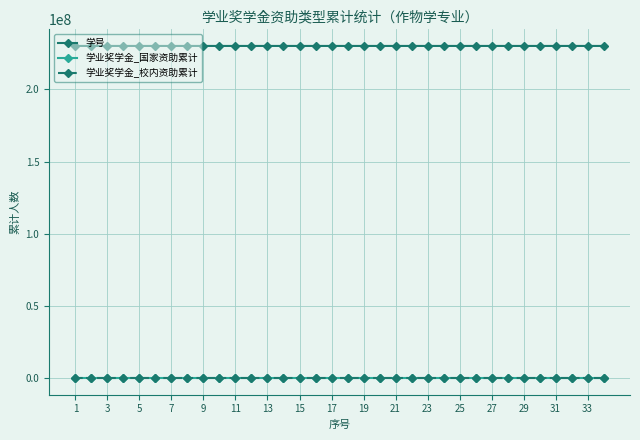

What is the maximum value shown in the chart?

230112034